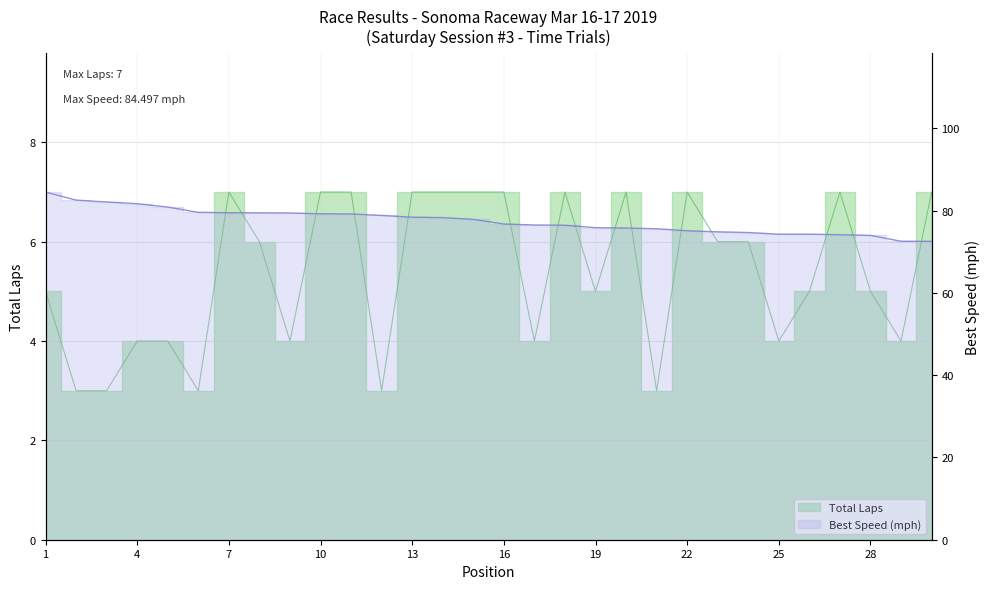

What is the value of the Total Laps point at the 13th from the left?

7.0